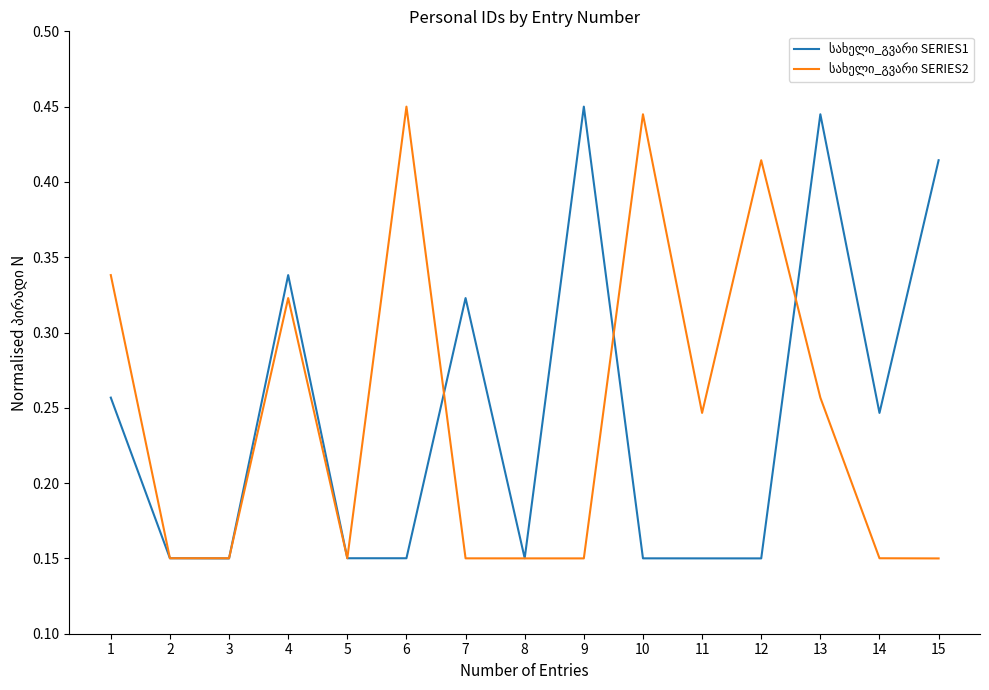

At which category is the sum across all series the highest?

13